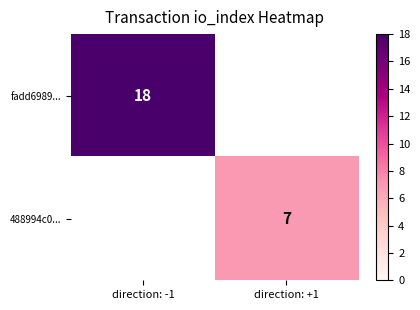

What is the smallest value displayed?

7.0